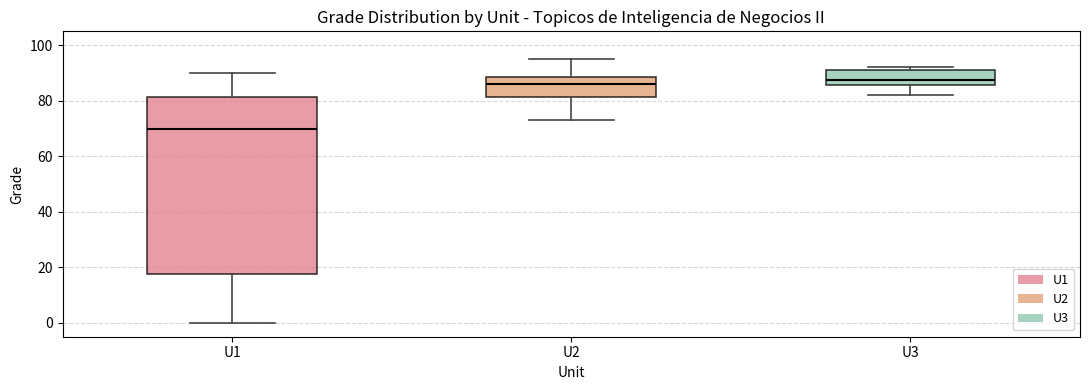

Which box has the lowest median line?

U1